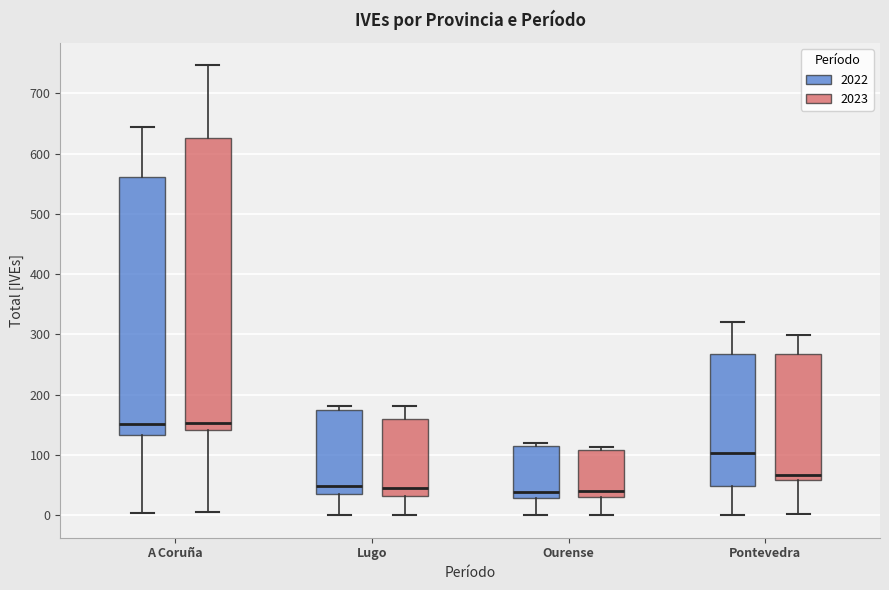

Where does the median line of the box for Lugo (2022) sit on the y-axis? The values are not printed on the chart, so give them approximately, as read against the axis.

50